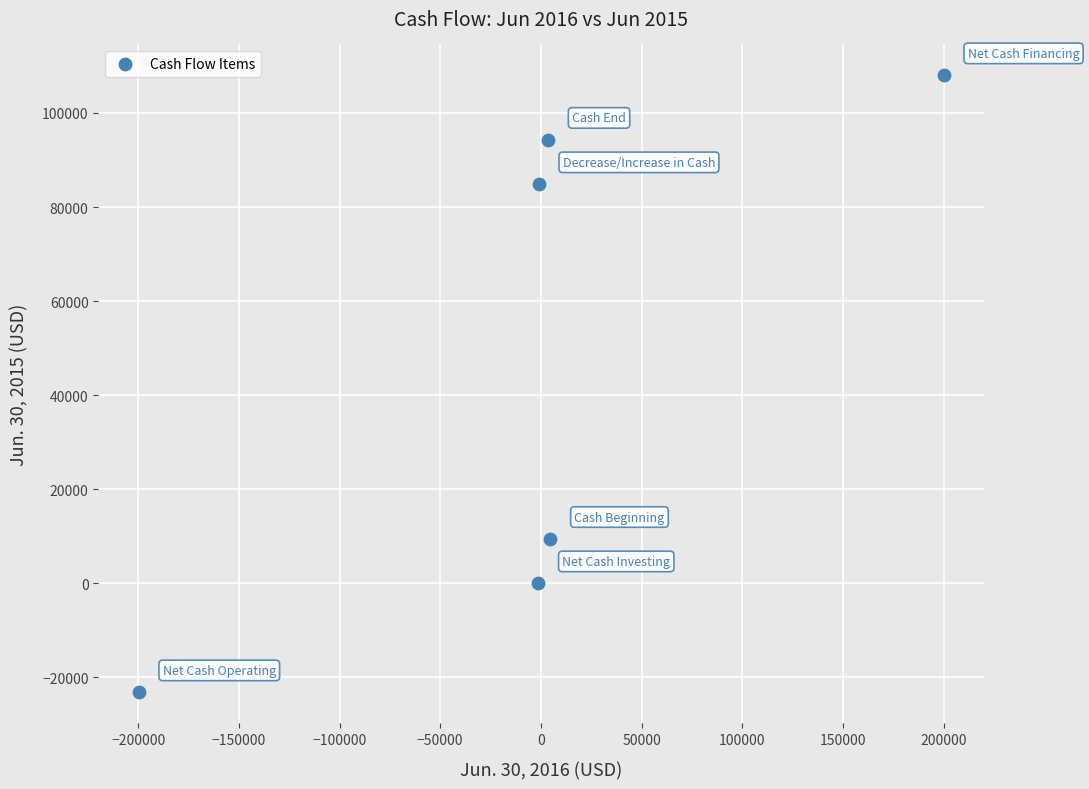

What Y value in the scatter plot is closest to 42418?

9442